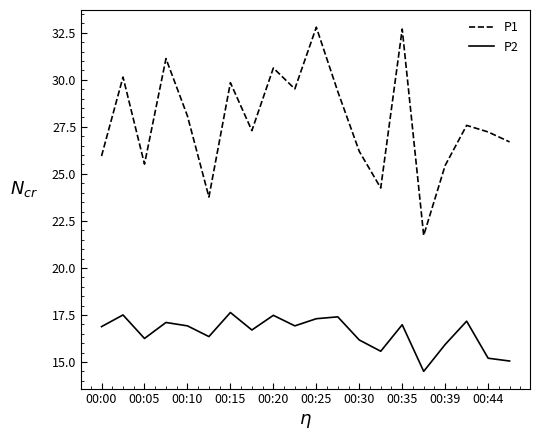

Which series has the largest total across all categories?

P1